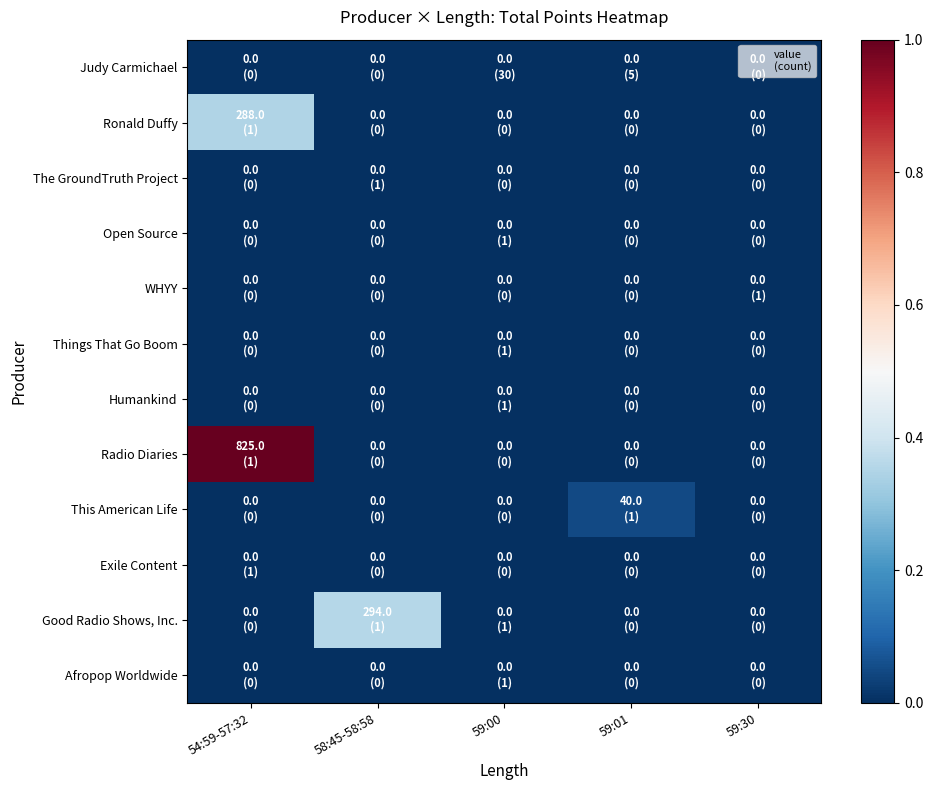

Reading left to right, extract all data points from this chart.

Judy Carmichael: 54:59-57:32=0.0	58:45-58:58=0.0	59:00=0.0	59:01=0.0	59:30=0.0
Ronald Duffy: 54:59-57:32=0.3	58:45-58:58=0.0	59:00=0.0	59:01=0.0	59:30=0.0
The GroundTruth Project: 54:59-57:32=0.0	58:45-58:58=0.0	59:00=0.0	59:01=0.0	59:30=0.0
Open Source: 54:59-57:32=0.0	58:45-58:58=0.0	59:00=0.0	59:01=0.0	59:30=0.0
WHYY: 54:59-57:32=0.0	58:45-58:58=0.0	59:00=0.0	59:01=0.0	59:30=0.0
Things That Go Boom: 54:59-57:32=0.0	58:45-58:58=0.0	59:00=0.0	59:01=0.0	59:30=0.0
Humankind: 54:59-57:32=0.0	58:45-58:58=0.0	59:00=0.0	59:01=0.0	59:30=0.0
Radio Diaries: 54:59-57:32=1.0	58:45-58:58=0.0	59:00=0.0	59:01=0.0	59:30=0.0
This American Life: 54:59-57:32=0.0	58:45-58:58=0.0	59:00=0.0	59:01=0.0	59:30=0.0
Exile Content: 54:59-57:32=0.0	58:45-58:58=0.0	59:00=0.0	59:01=0.0	59:30=0.0
Good Radio Shows, Inc.: 54:59-57:32=0.0	58:45-58:58=0.4	59:00=0.0	59:01=0.0	59:30=0.0
Afropop Worldwide: 54:59-57:32=0.0	58:45-58:58=0.0	59:00=0.0	59:01=0.0	59:30=0.0